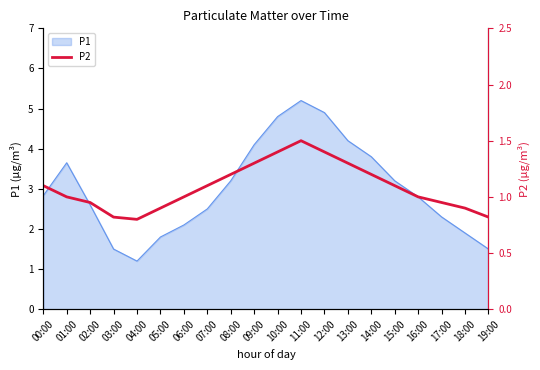

True or false: there are more than 2 points higher than both neighbors.

False